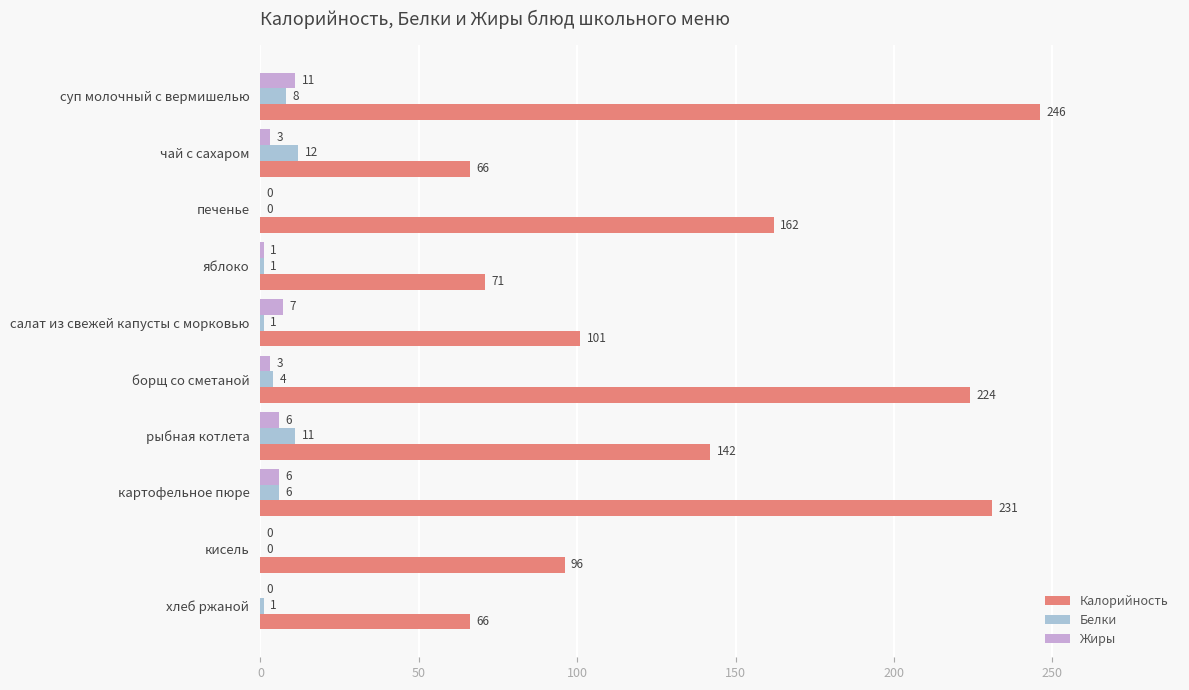

What is the sum of the Жиры values at печенье and суп молочный с вермишелью?

11